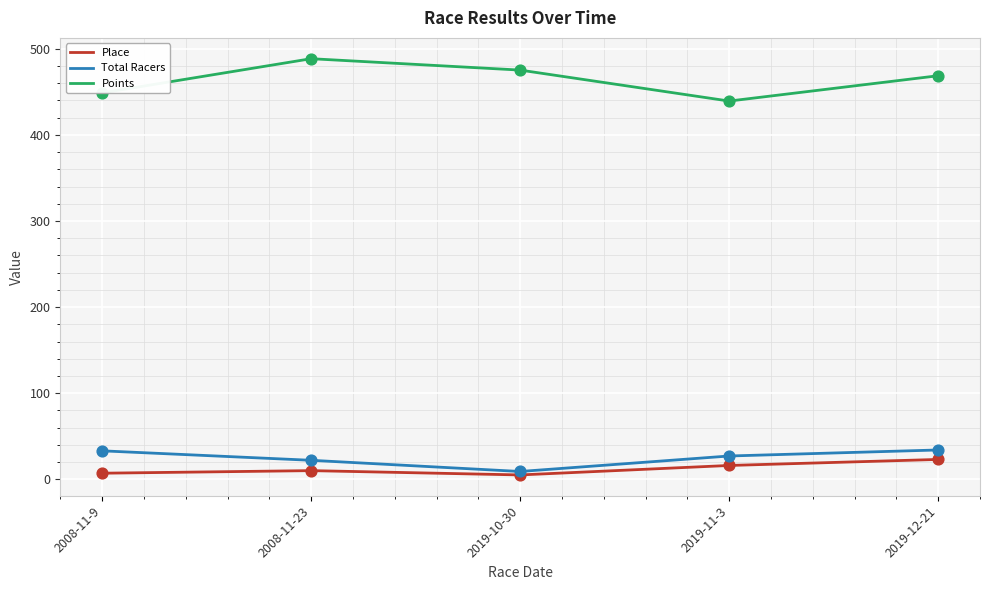

What is the total value across all series at 2008-11-9?

488.8